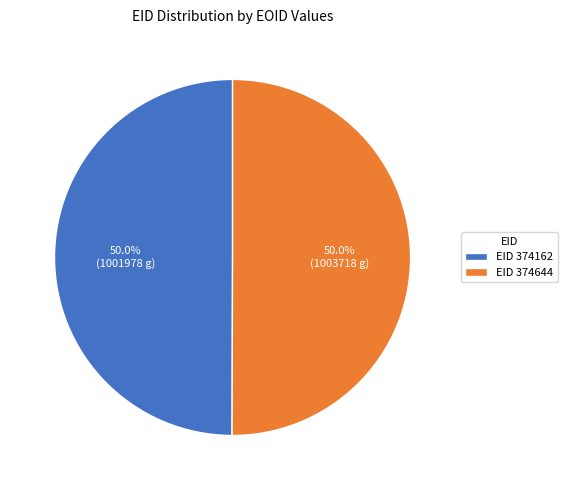

What is the ratio of the value at EID 374644 to the value at EID 374162?

1.0